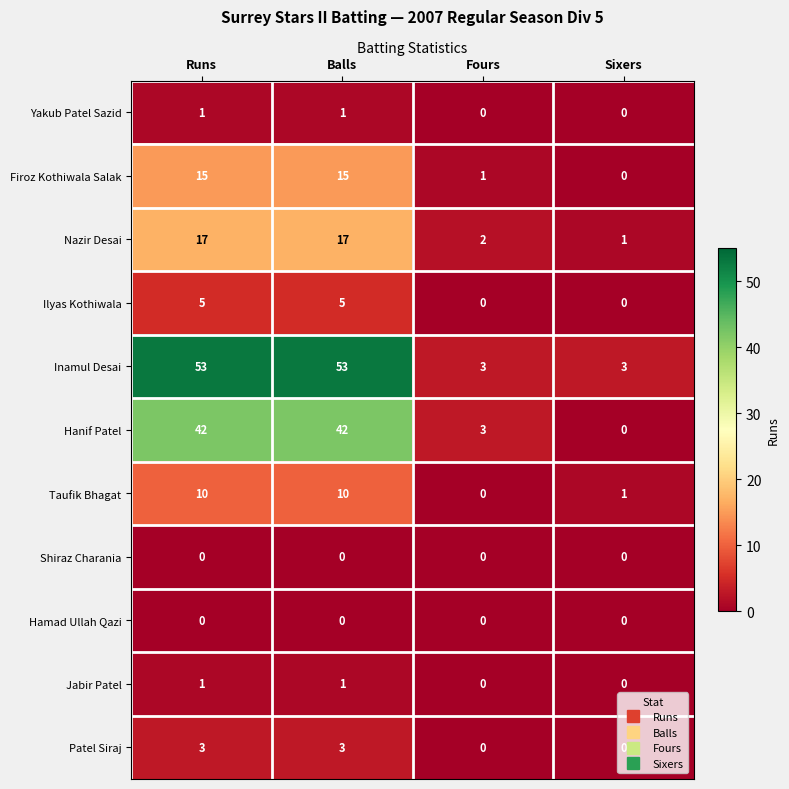

How many categories are shown in the chart?

4